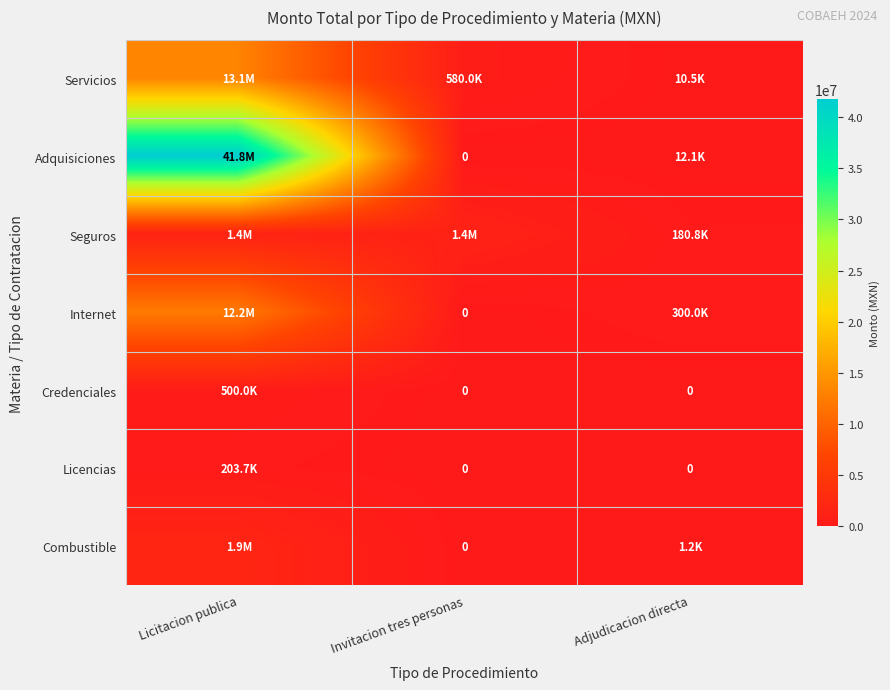

What is the sum of all Combustible values?

1942199.8